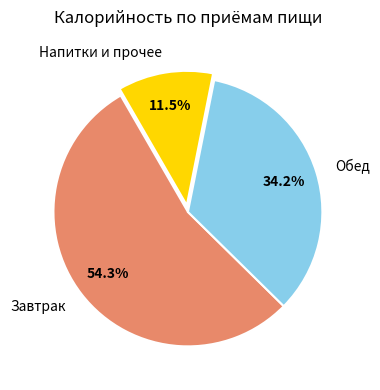

Is the sum of Завтрак and Напитки и прочее greater than half?

Yes